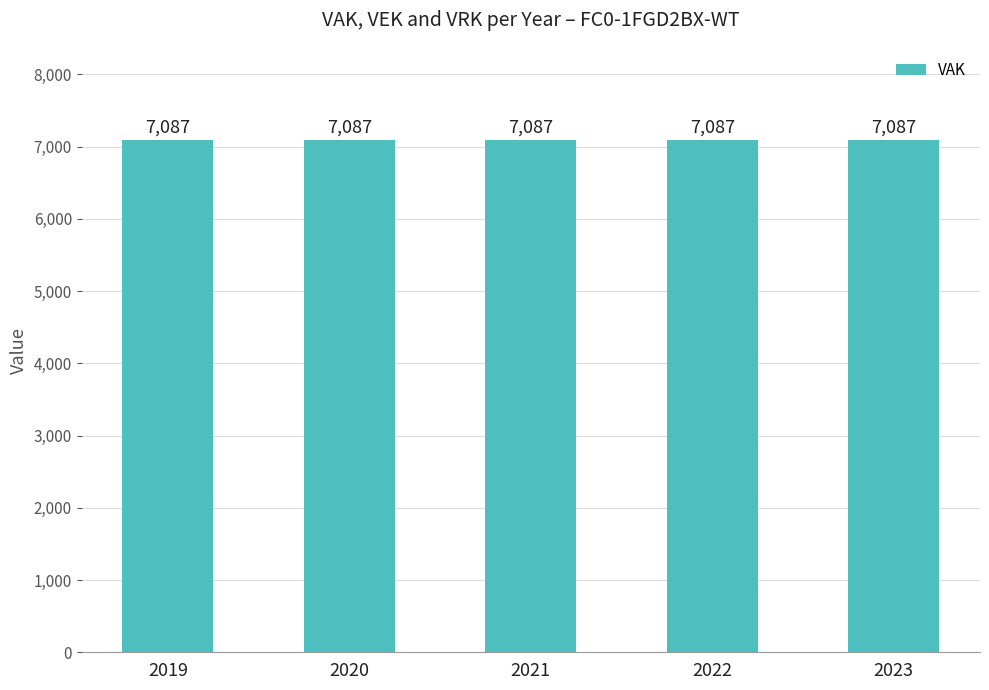

How many data points does each series have?

5